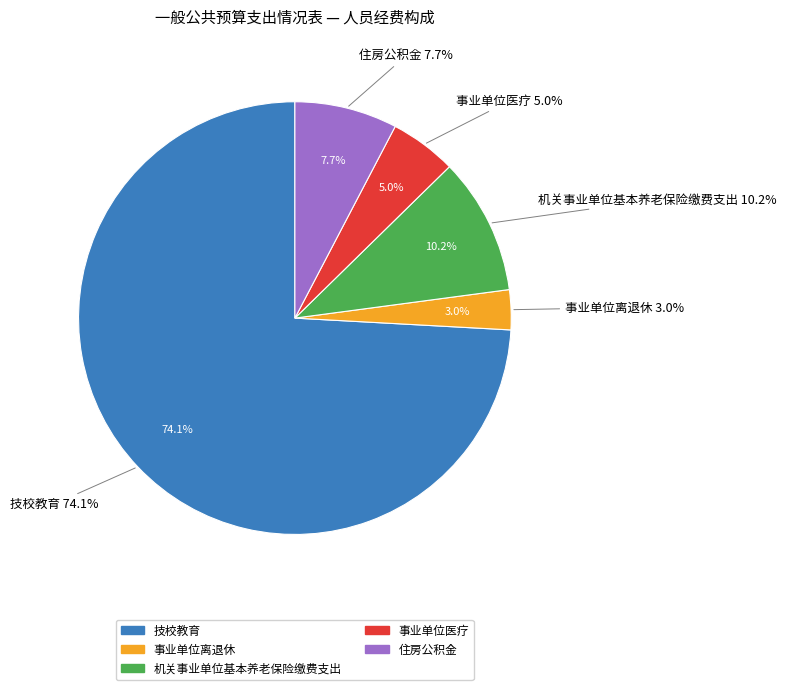

Count the number of slices in the pie.

5